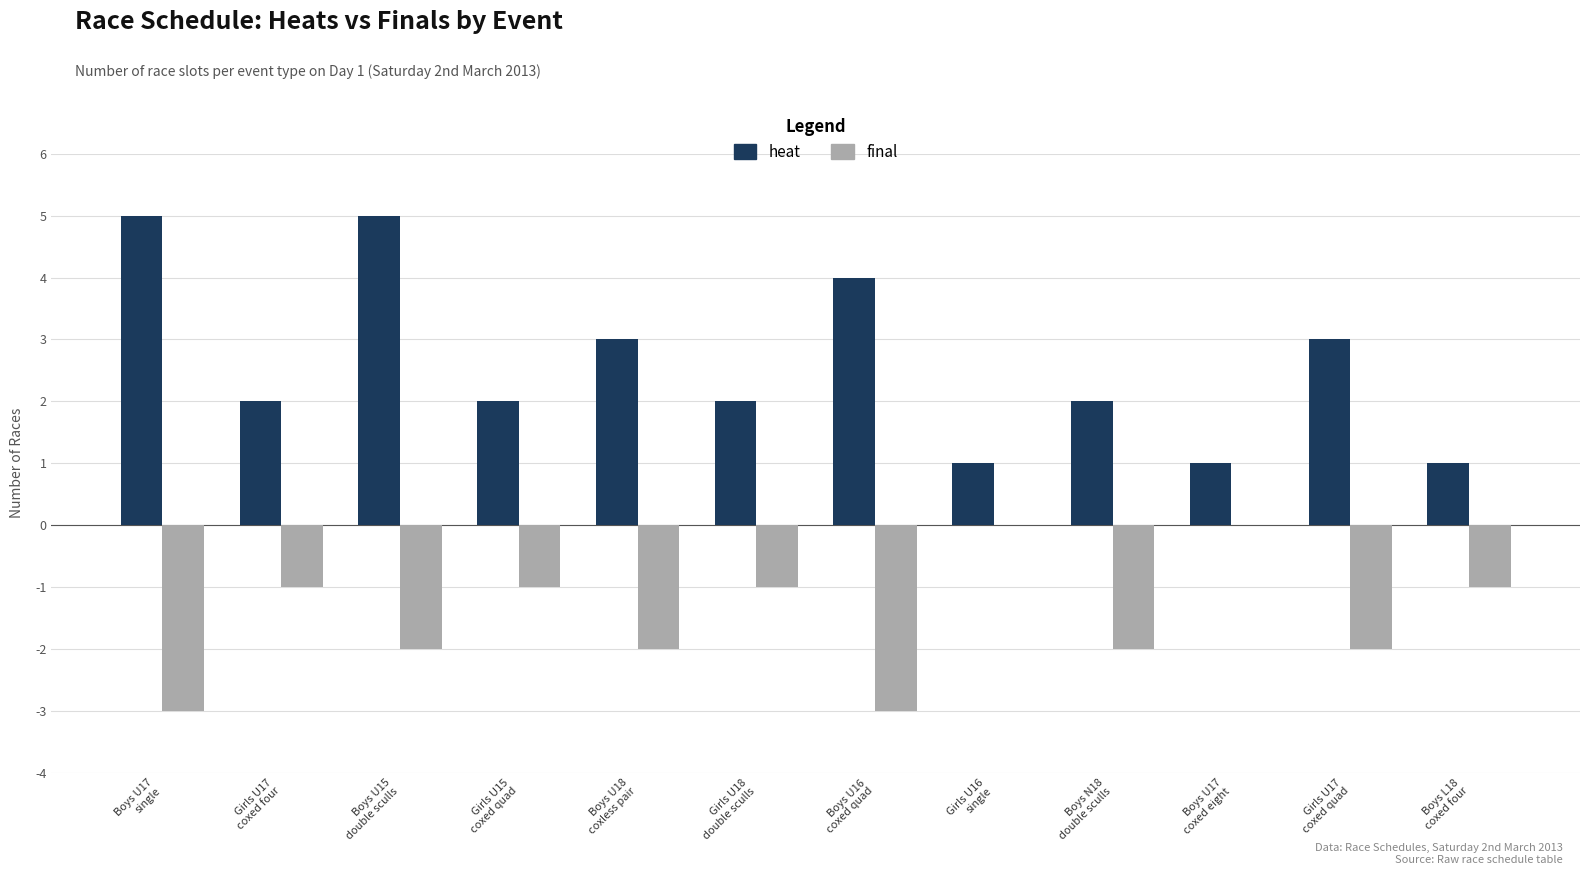

What is the sum of all heat values?

31